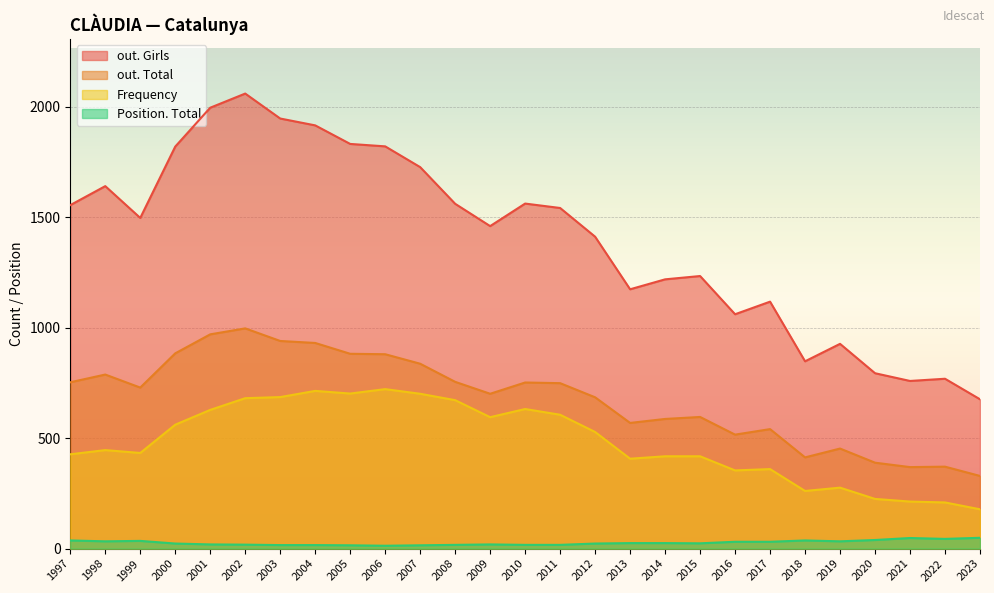

What is the spread (max minus min) of values at 2023?

627